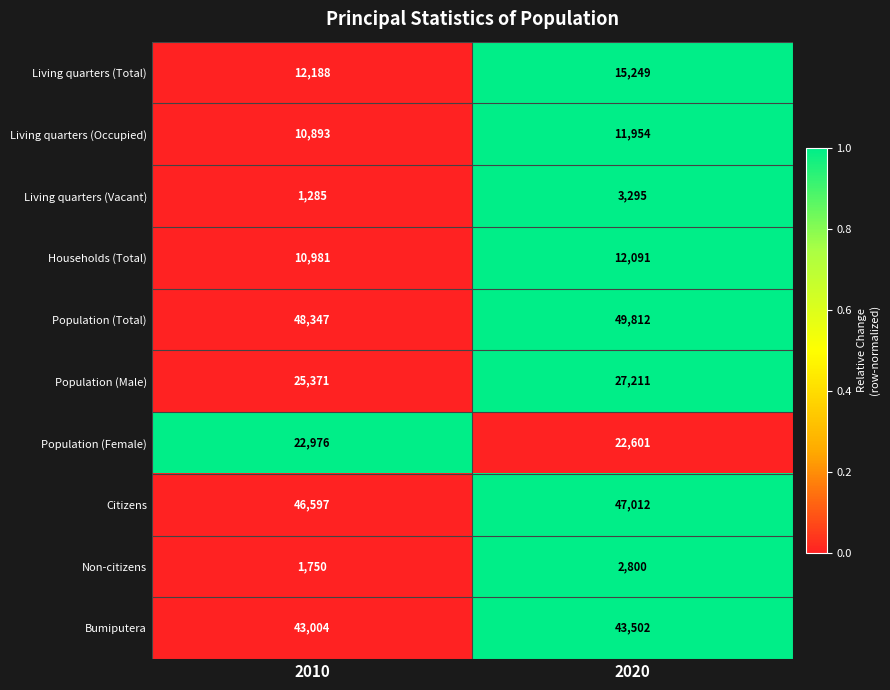

At which category is the sum across all series the highest?

2020